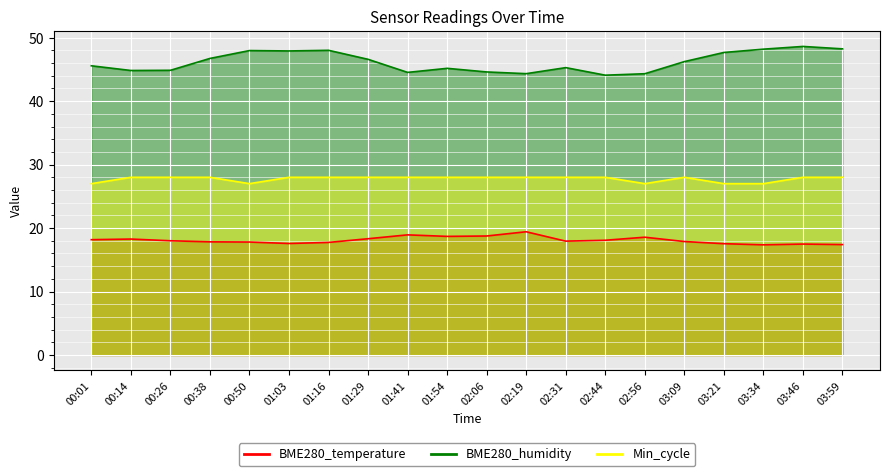

Reading left to right, transcribe all the data shown in this chart.

BME280_temperature: 18.2	18.3	18.0	17.8	17.8	17.6	17.7	18.3	18.9	18.7	18.8	19.4	17.9	18.1	18.6	17.9	17.5	17.4	17.5	17.4
BME280_humidity: 45.6	44.8	44.9	46.7	48.0	47.9	48.0	46.6	44.5	45.2	44.6	44.3	45.3	44.1	44.3	46.2	47.7	48.2	48.6	48.2
Min_cycle: 27.0	28.0	28.0	28.0	27.0	28.0	28.0	28.0	28.0	28.0	28.0	28.0	28.0	28.0	27.0	28.0	27.0	27.0	28.0	28.0